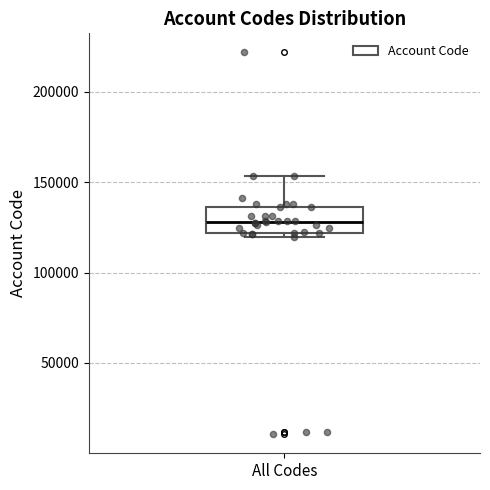

Where is the lower edge of the box for All Codes on the y-axis? The values are not printed on the chart, so give them approximately, as read against the axis.

120000